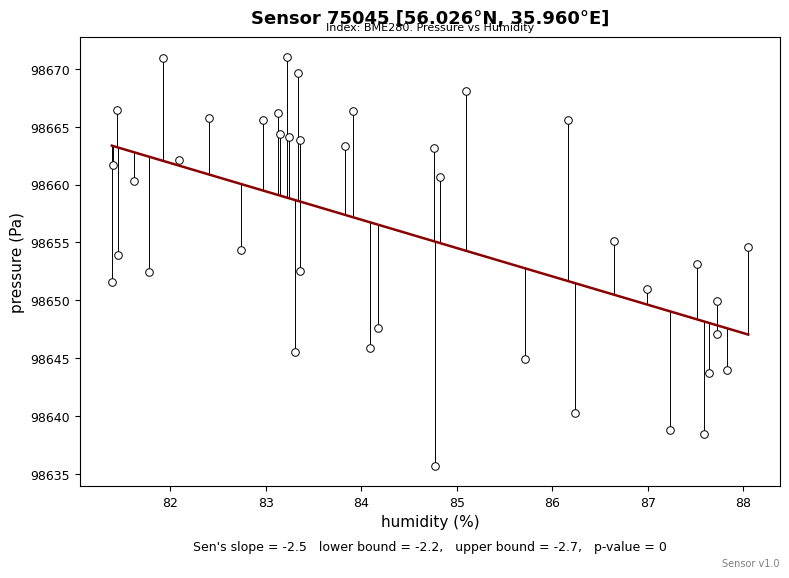

What is the range of X values (max minus min)?

6.7